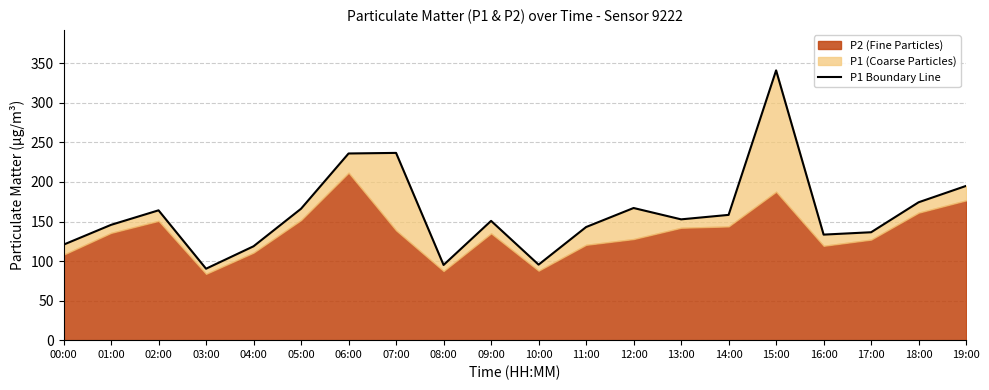

Is it true that the value at 02:00 is 227.7?

False